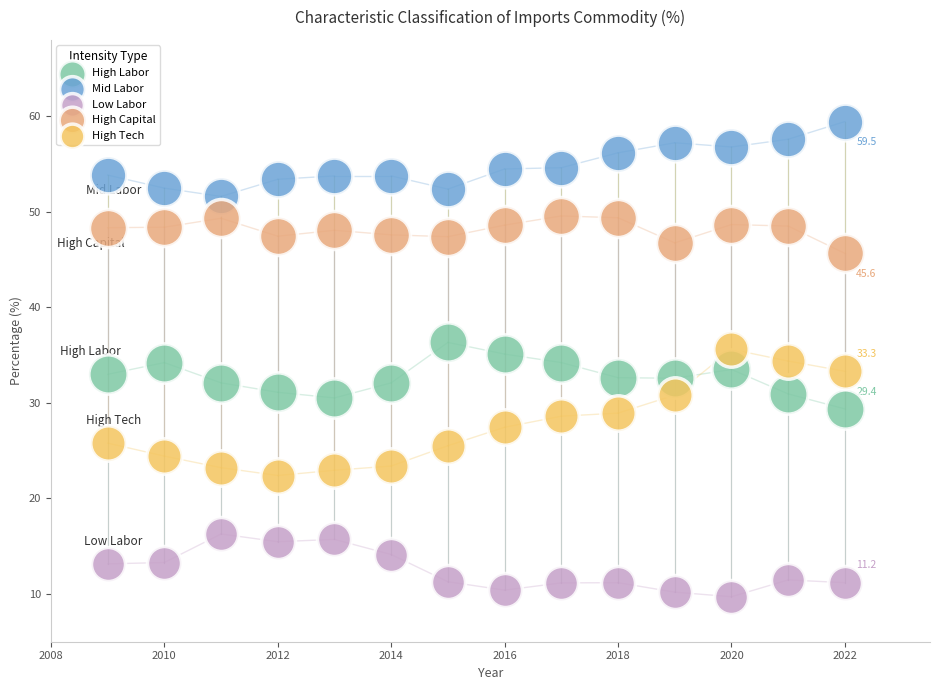

Which series has the largest Y range (max minus min)?

High Tech